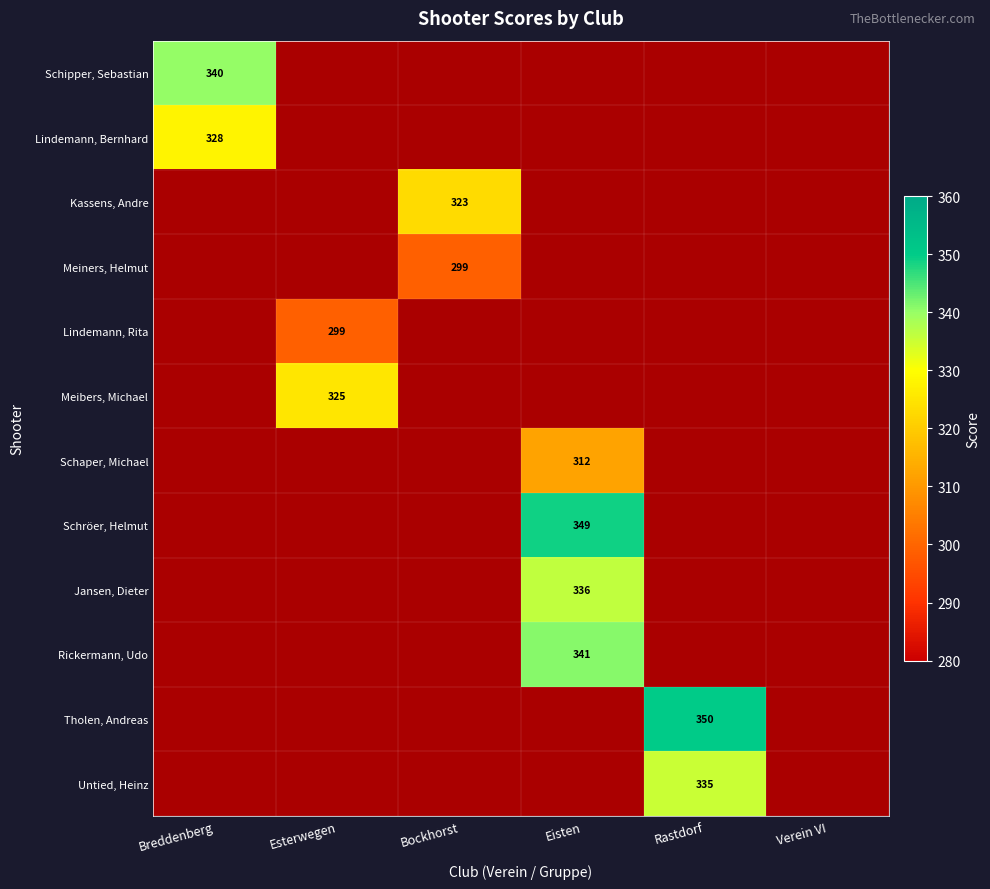

Is the value of Kassens, Andre at Bockhorst greater than the value of Tholen, Andreas at Eisten?

No